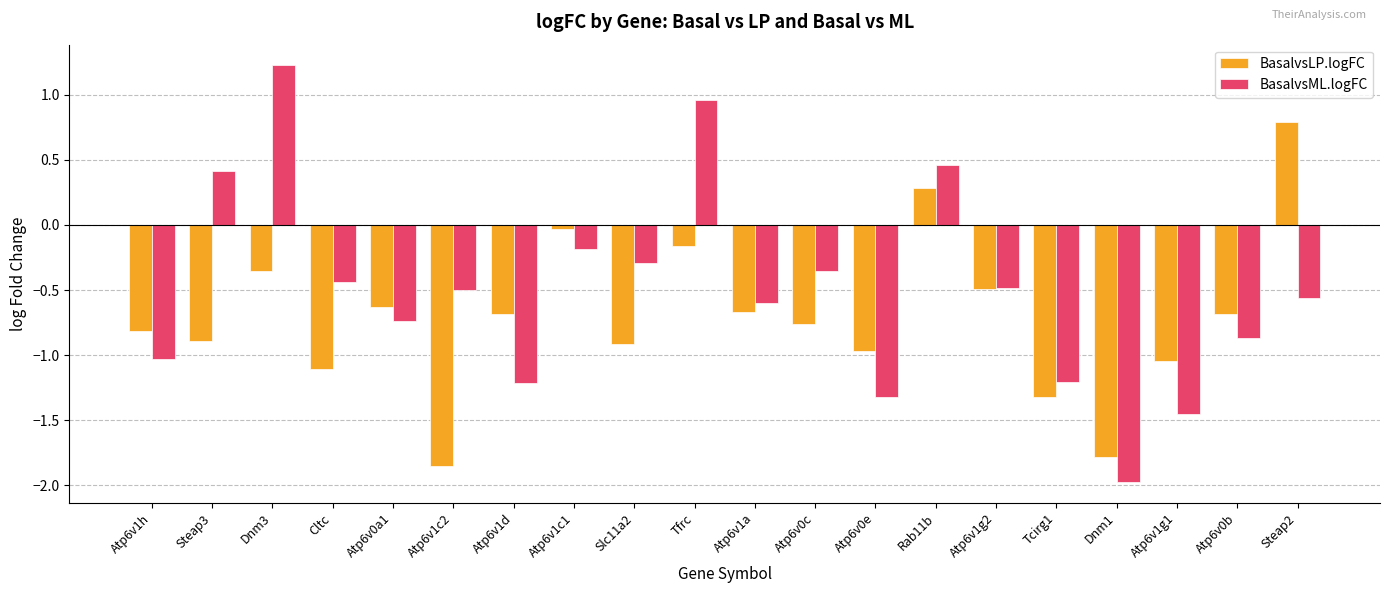

Rank the series by their average value, from highest to lowest.

BasalvsML.logFC, BasalvsLP.logFC